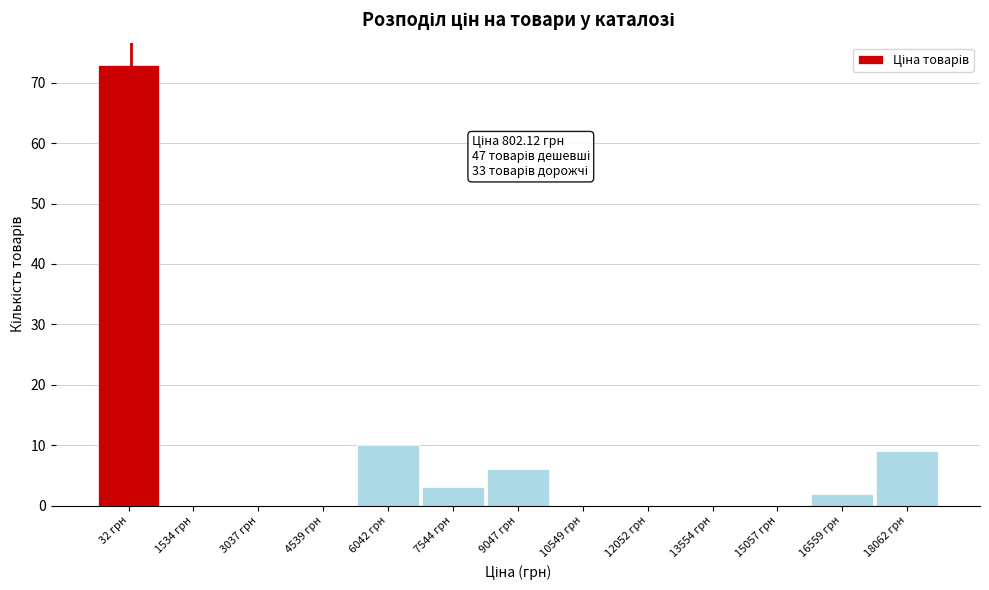

Reading left to right, transcribe all the data shown in this chart.

32 грн=73	1534 грн=0	3037 грн=0	4539 грн=0	6042 грн=10	7544 грн=3	9047 грн=6	10549 грн=0	12052 грн=0	13554 грн=0	15057 грн=0	16559 грн=2	18062 грн=9